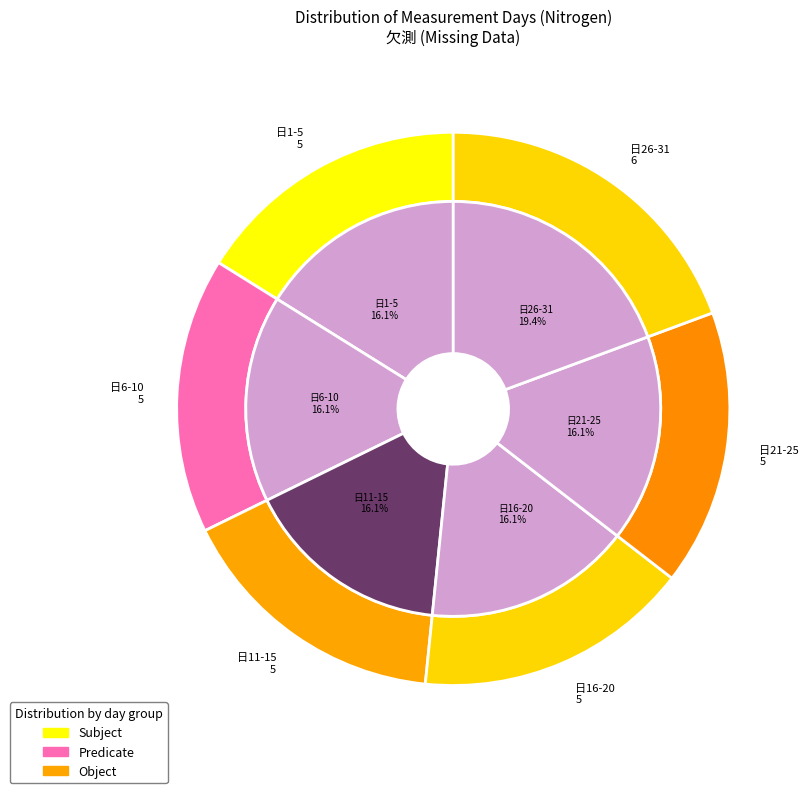

The 1 slice represents 44% of the pie. True or false?

False